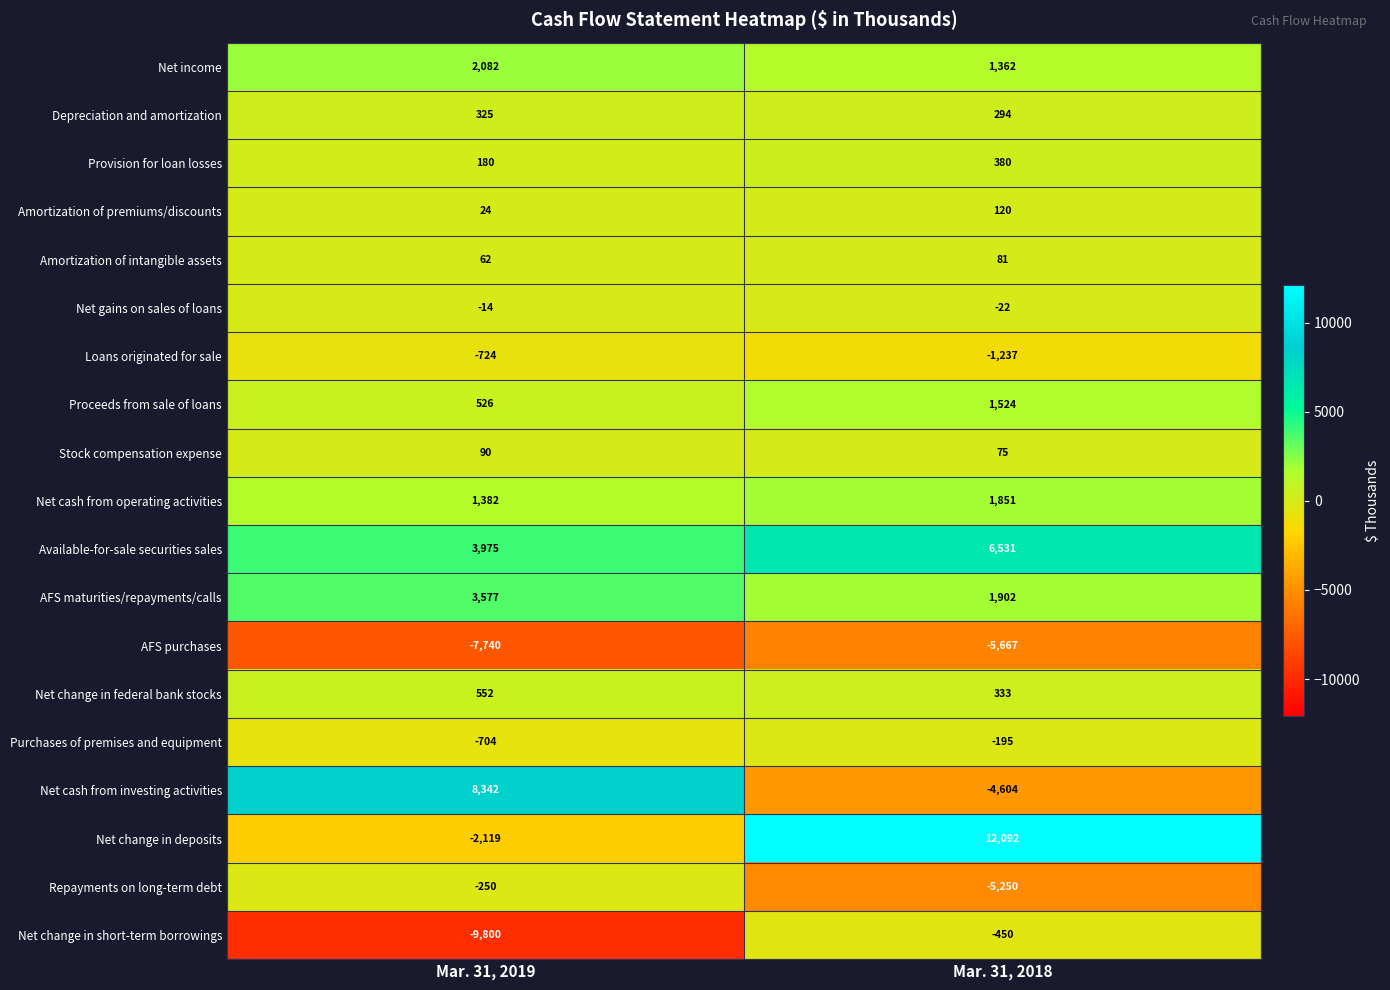

At Mar. 31, 2019, list the series in order from smallest to largest.

Net change in short-term borrowings, AFS purchases, Net change in deposits, Loans originated for sale, Purchases of premises and equipment, Repayments on long-term debt, Net gains on sales of loans, Amortization of premiums/discounts, Amortization of intangible assets, Stock compensation expense, Provision for loan losses, Depreciation and amortization, Proceeds from sale of loans, Net change in federal bank stocks, Net cash from operating activities, Net income, AFS maturities/repayments/calls, Available-for-sale securities sales, Net cash from investing activities